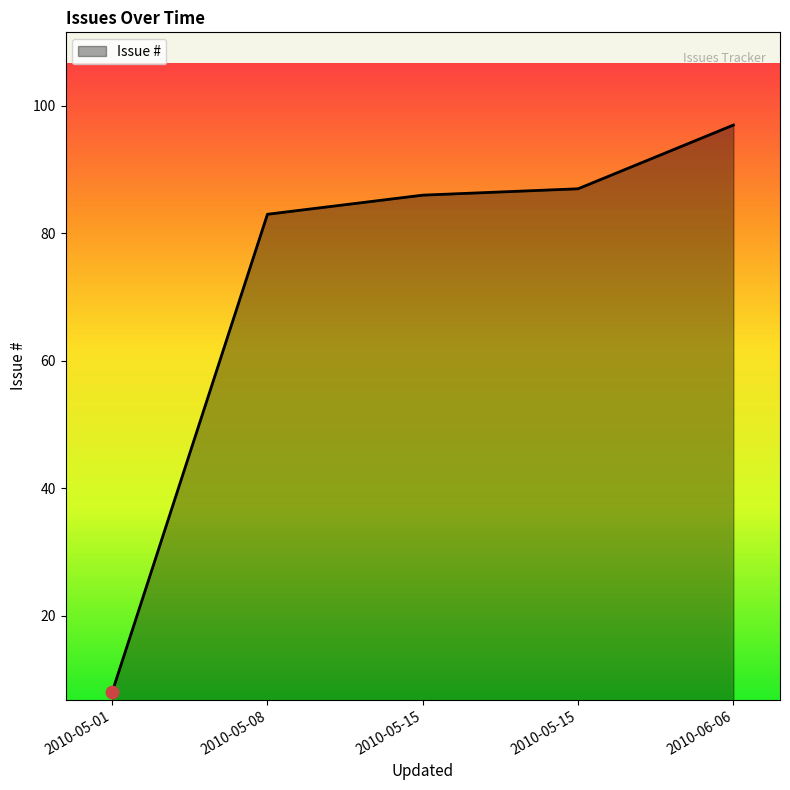

Approximately how many times larger is the value at 2010-05-15 compared to 2010-05-01?

10.9